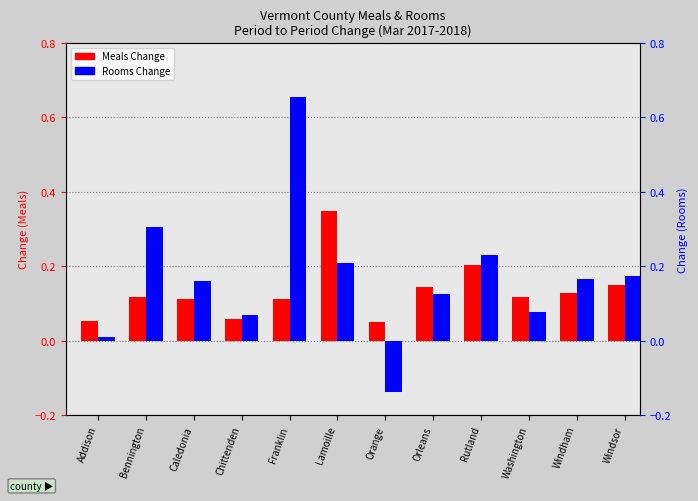

At which category is the sum across all series the highest?

Franklin